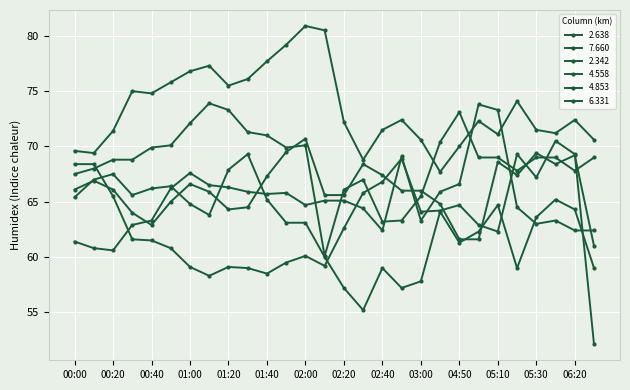

At which category does 4.853 reach its first local peak?

01:00